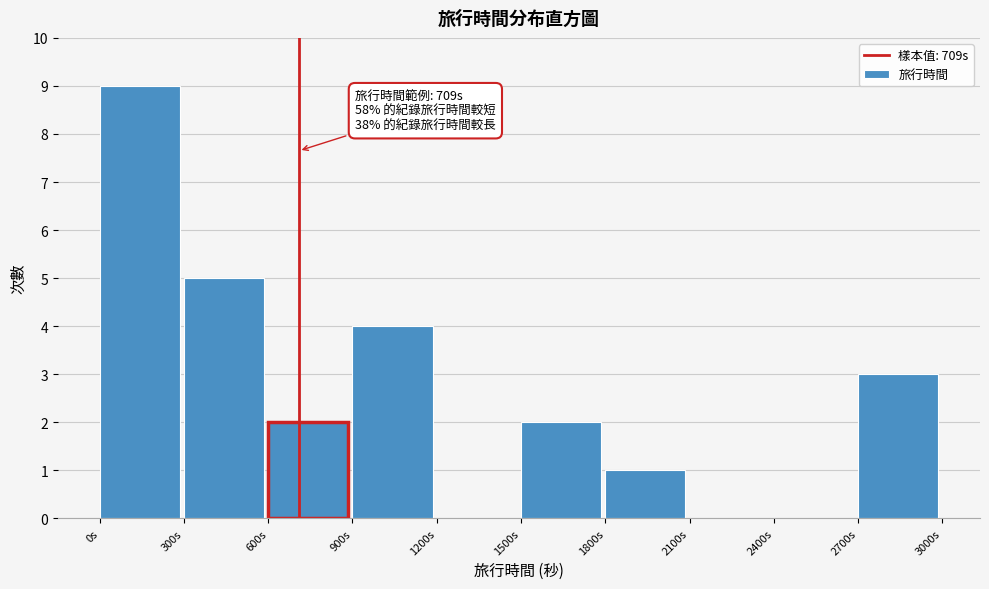

Over which range of the x-axis is the bar tallest?

0 to 300